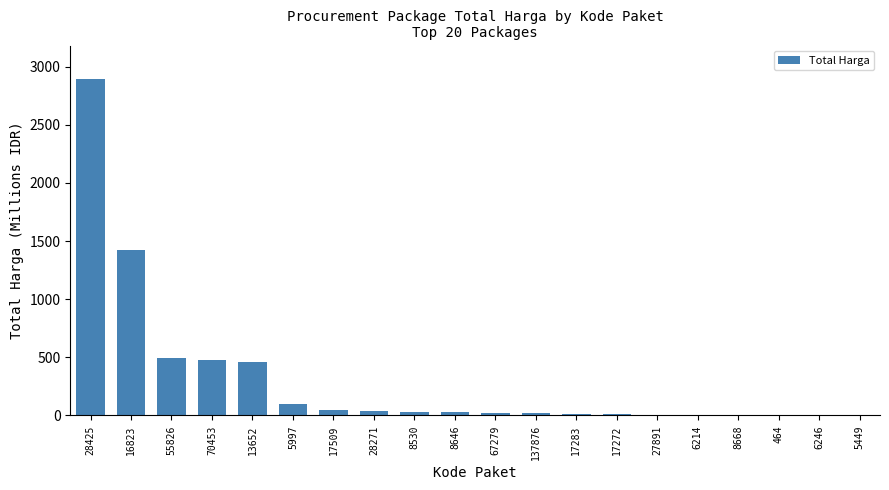

Which category has the highest value across all series?

28425